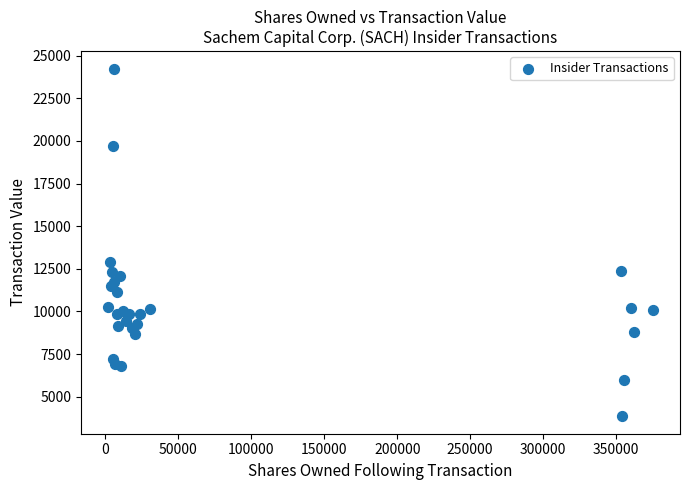

What Y value in the scatter plot is closest to 14046?

12872